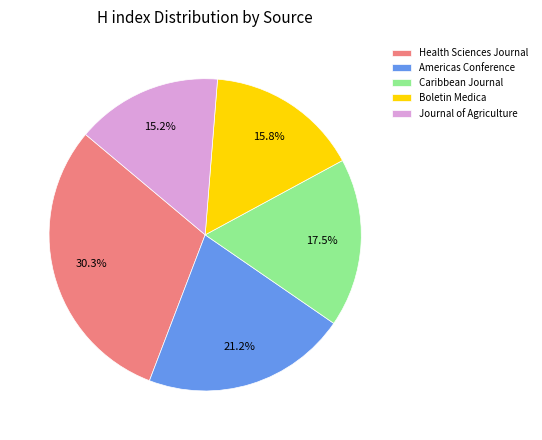

How many slices are in this pie chart?

5